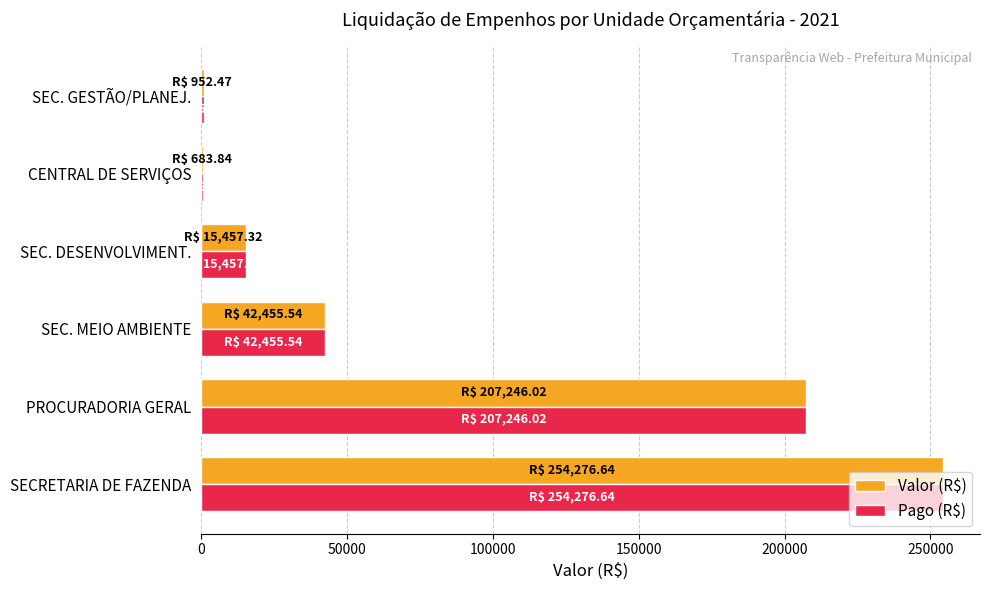

What is the total value across all series at SEC. MEIO AMBIENTE?

84911.1